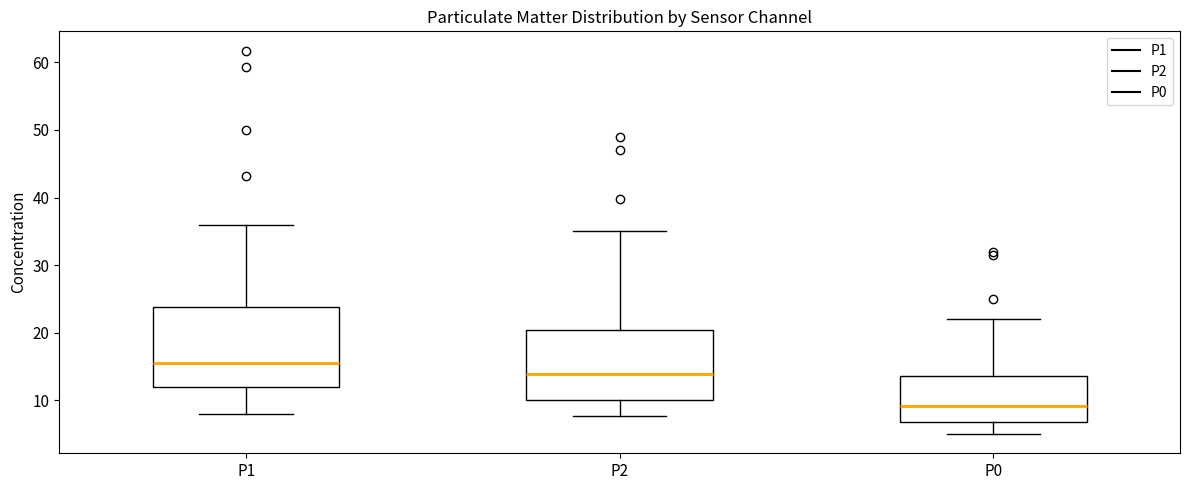

Which box has the lowest median line?

P0